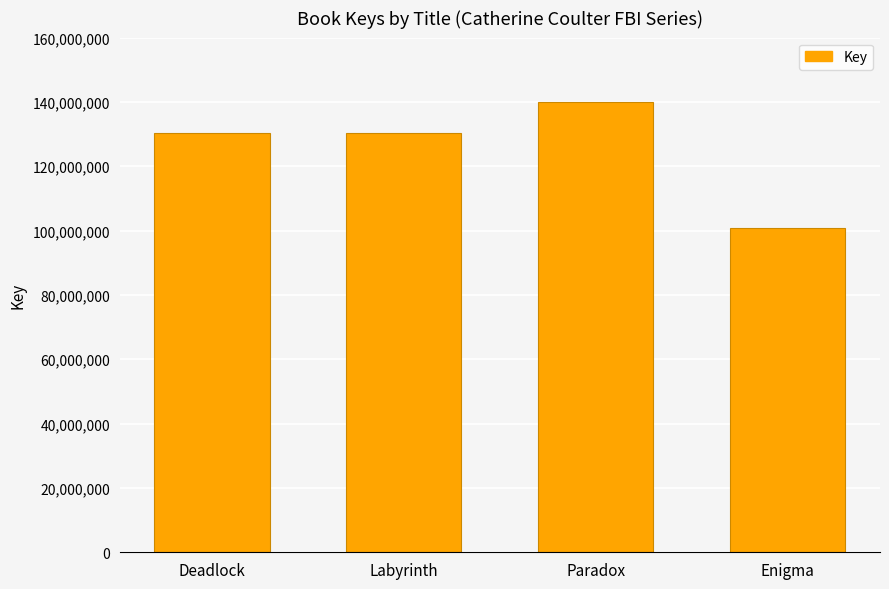

The chart shows a value of 140043016 at Paradox. True or false?

True